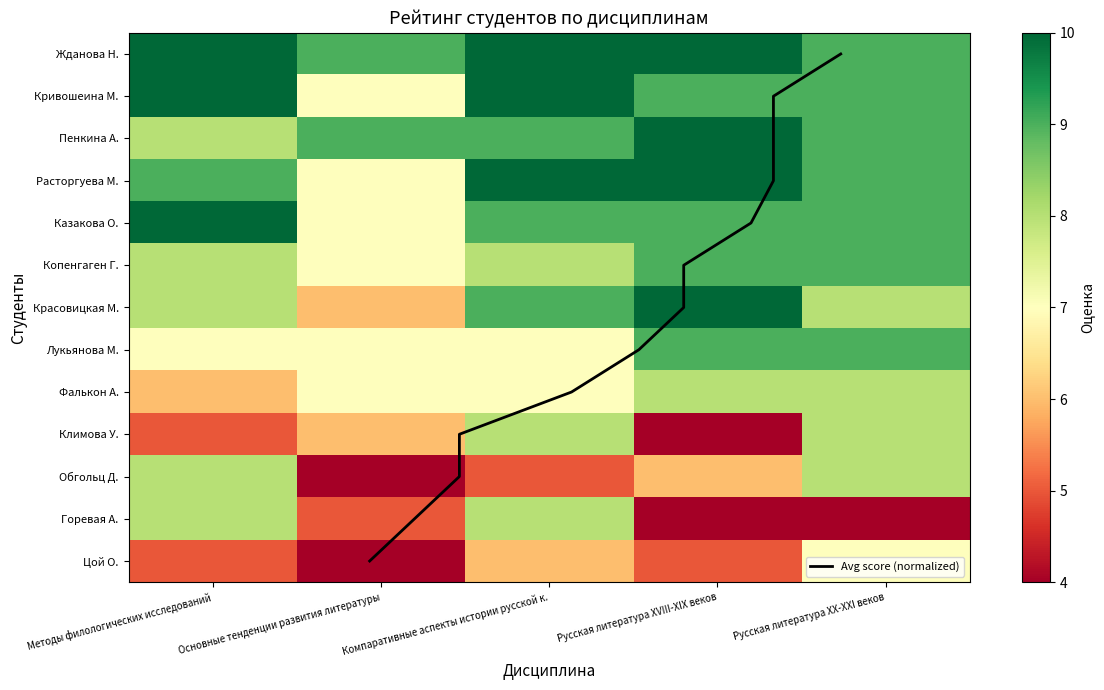

What is the sum of the Обгольц Дмитрий Олегович values at Русская литература XХ-XXI веков and Компаративные аспекты истории русской к.?

13